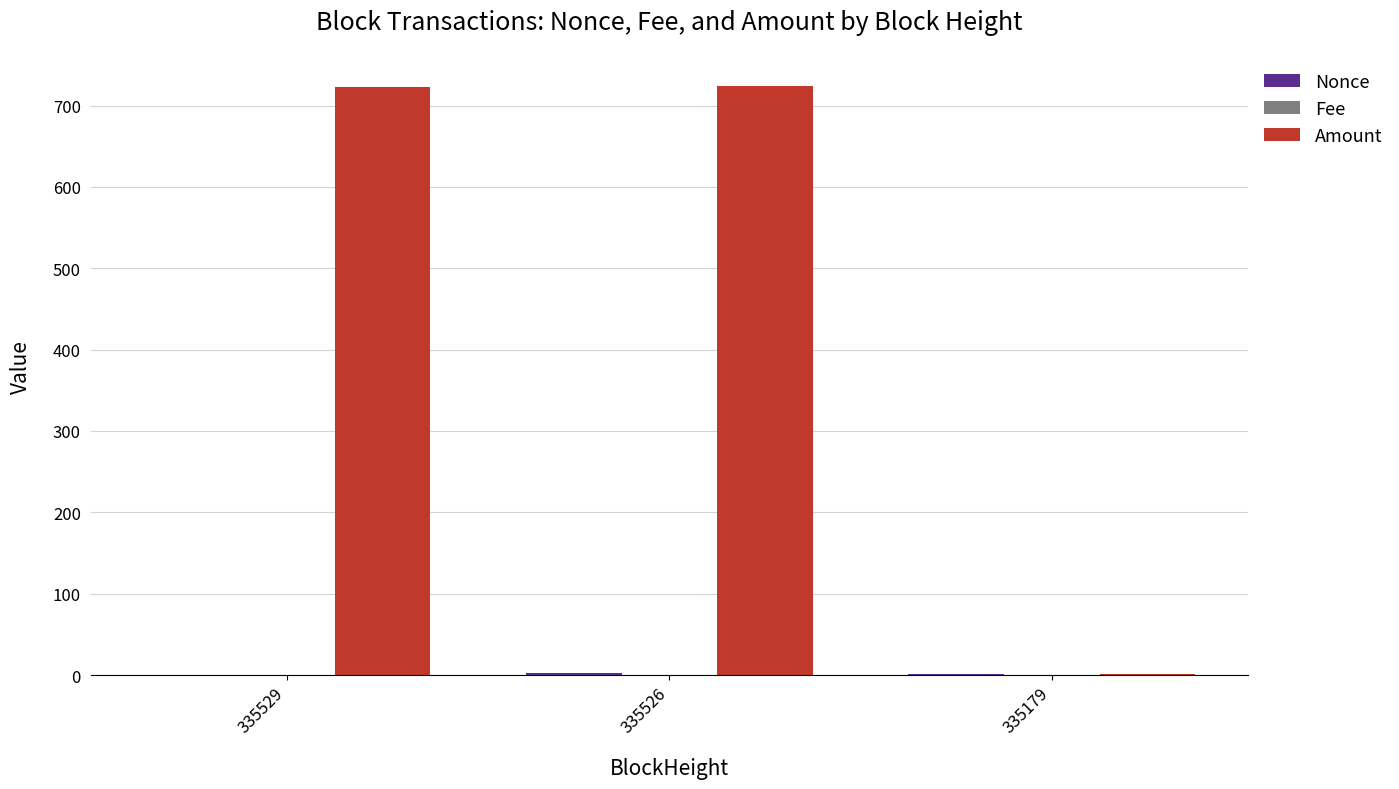

Which series changed the most between 335529 and 335179?

Amount